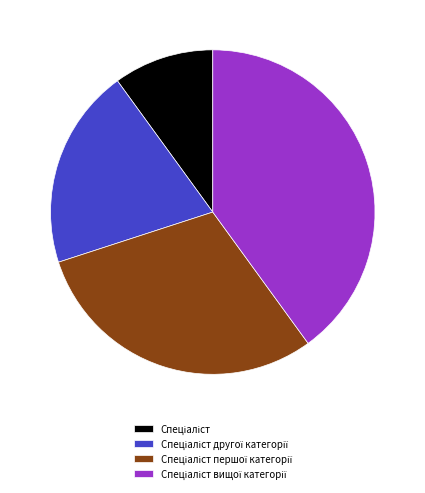

Is there any slice that represents more than half of the pie?

No